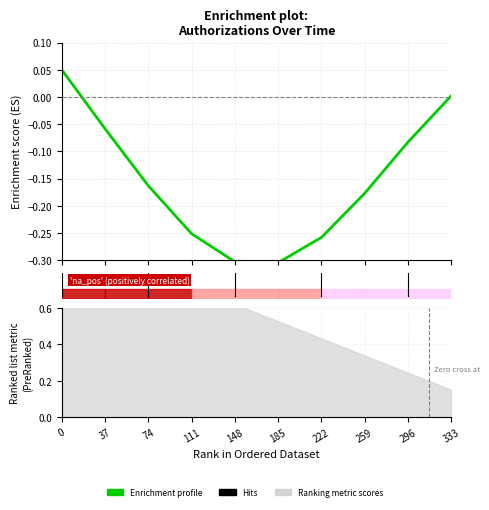

Reading left to right, list all the values displayed in this chart.

0=0.1	1=-0.1	2=-0.2	3=-0.3	4=-0.3	5=-0.3	6=-0.3	7=-0.2	8=-0.1	9=0.0